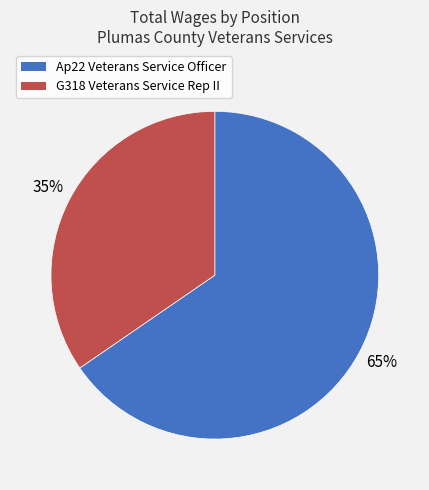

The G318 Veterans Service Rep II slice represents 35% of the pie. True or false?

True